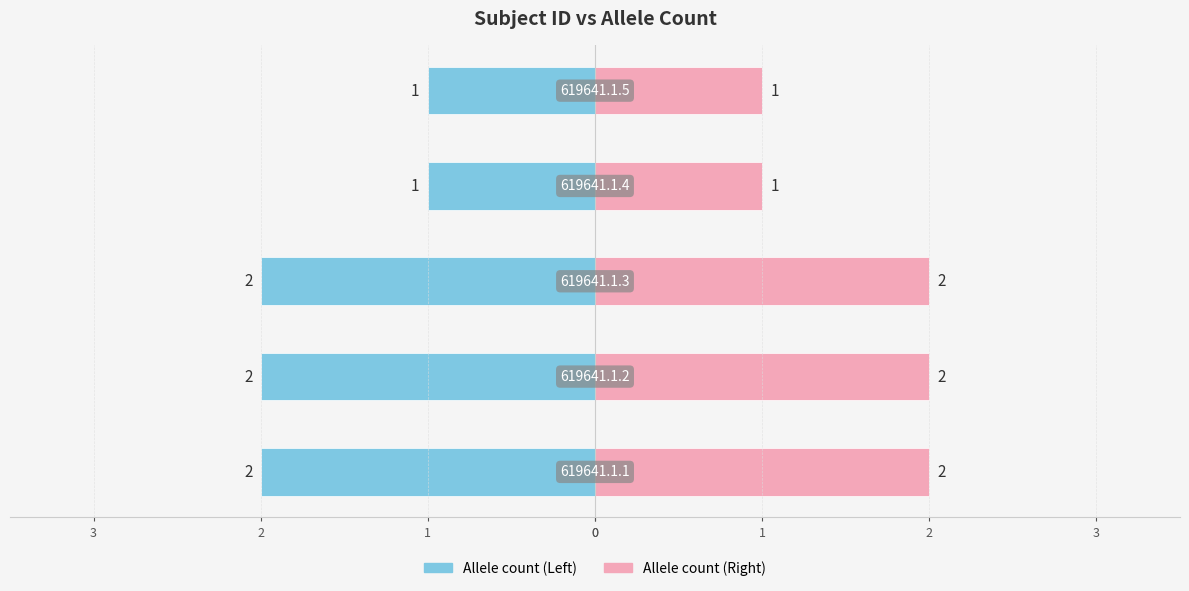

What is the spread (max minus min) of values at 1?

4